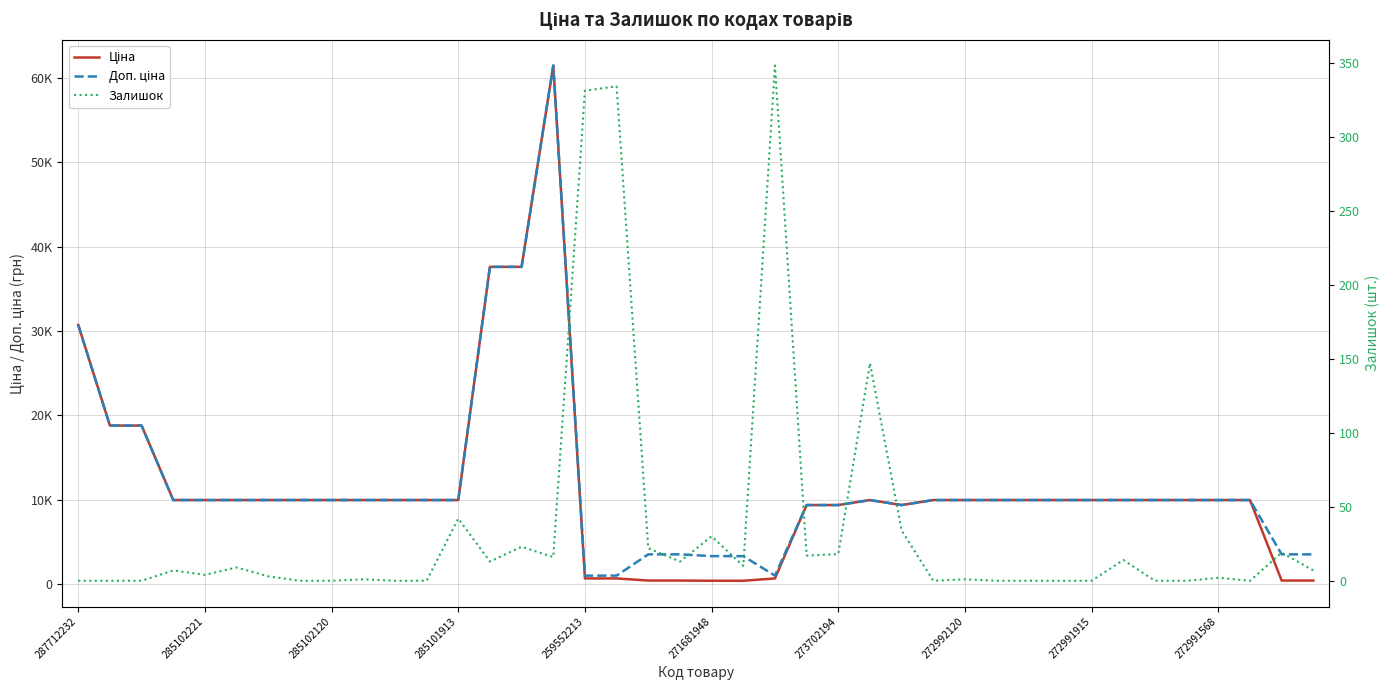

Where is Залишок nearest to the value 174?

25